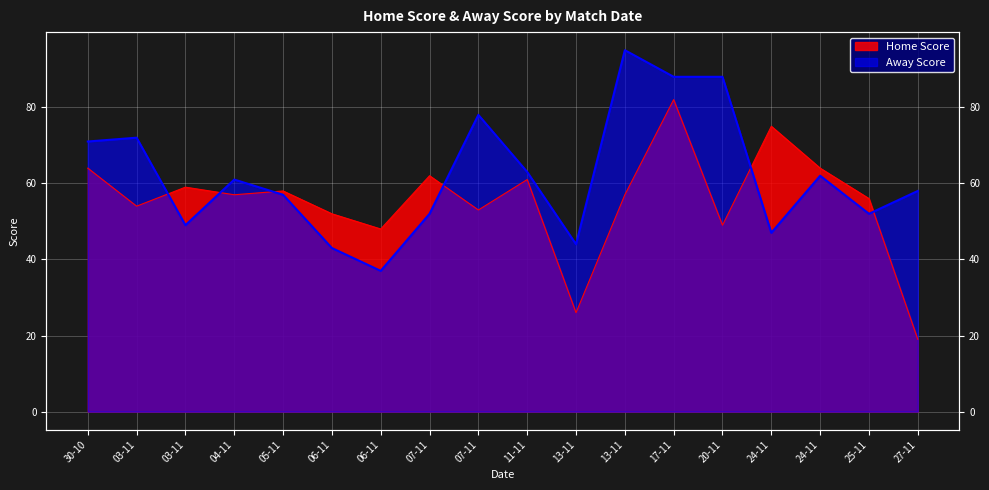

Between 30-10 and 17-11, which series saw the biggest shift?

Home Score